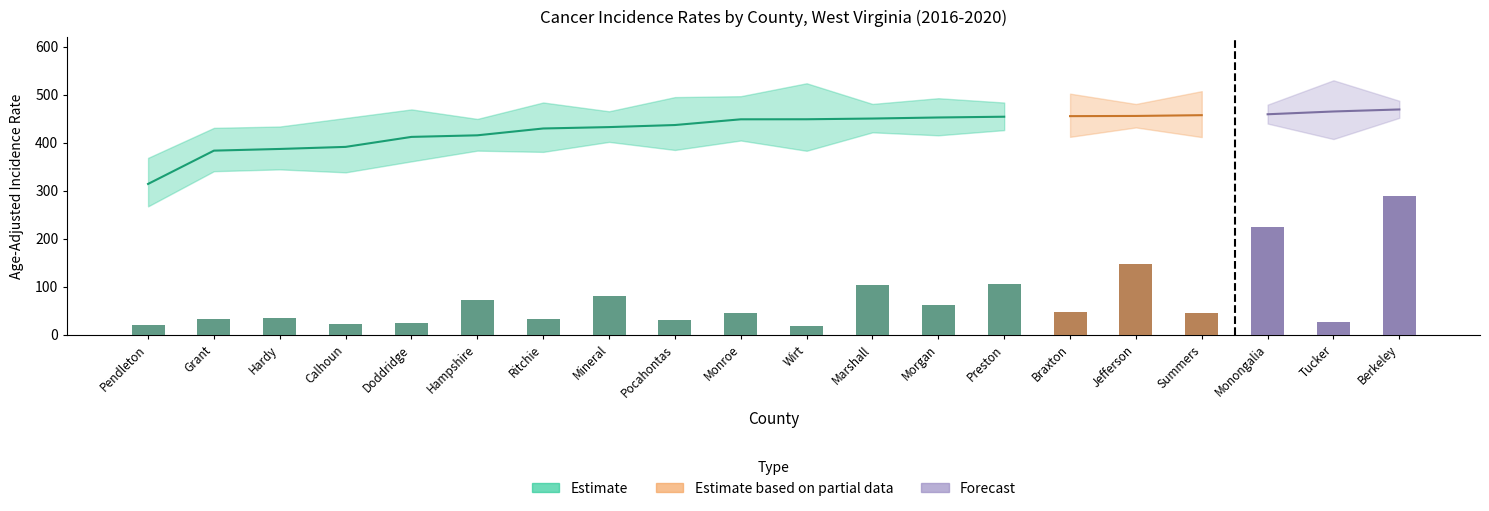

What is the label of the 9th bar from the right?

Marshall